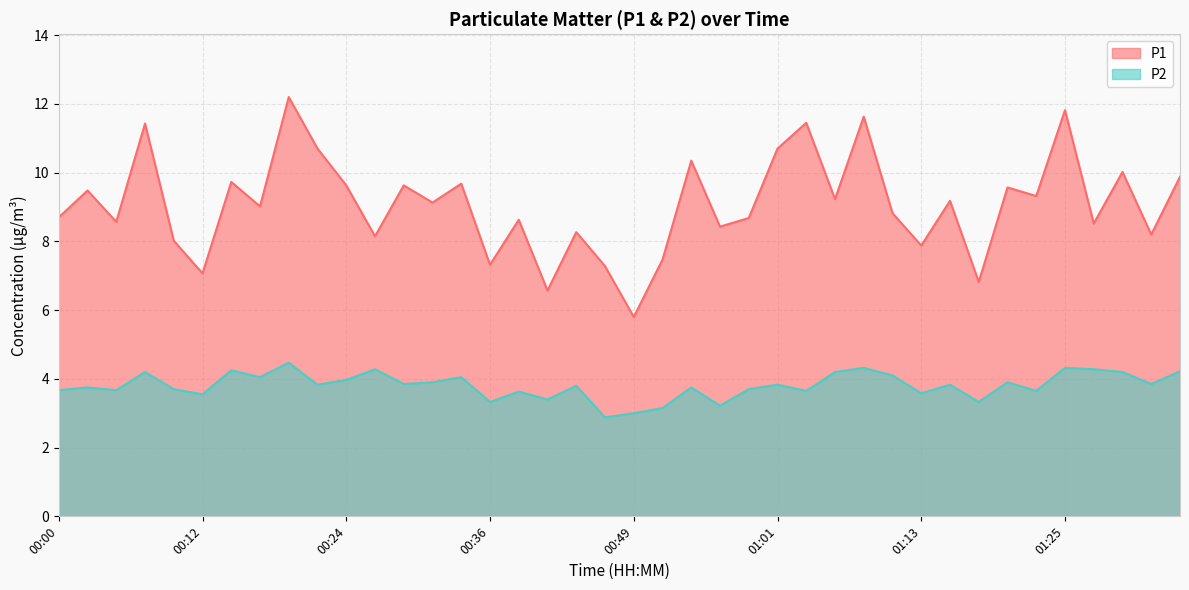

Reading left to right, extract all data points from this chart.

P1: 00:00=8.7	00:02=9.5	00:05=8.6	00:07=11.4	00:10=8.0	00:12=7.1	00:15=9.7	00:17=9.0	00:19=12.2	00:22=10.7	00:24=9.6	00:27=8.2	00:29=9.6	00:32=9.1	00:34=9.7	00:36=7.3	00:39=8.6	00:41=6.6	00:44=8.3	00:46=7.3	00:49=5.8	00:51=7.5	00:53=10.3	00:56=8.4	00:58=8.7	01:01=10.7	01:03=11.4	01:06=9.2	01:08=11.6	01:10=8.8	01:13=7.9	01:15=9.2	01:18=6.8	01:20=9.6	01:23=9.3	01:25=11.8	01:27=8.5	01:30=10.0	01:32=8.2	01:35=9.9
P2: 00:00=3.7	00:02=3.8	00:05=3.7	00:07=4.2	00:10=3.7	00:12=3.5	00:15=4.2	00:17=4.0	00:19=4.5	00:22=3.8	00:24=4.0	00:27=4.3	00:29=3.9	00:32=3.9	00:34=4.0	00:36=3.3	00:39=3.6	00:41=3.4	00:44=3.8	00:46=2.9	00:49=3.0	00:51=3.1	00:53=3.8	00:56=3.2	00:58=3.7	01:01=3.8	01:03=3.6	01:06=4.2	01:08=4.3	01:10=4.1	01:13=3.6	01:15=3.8	01:18=3.3	01:20=3.9	01:23=3.6	01:25=4.3	01:27=4.3	01:30=4.2	01:32=3.9	01:35=4.2